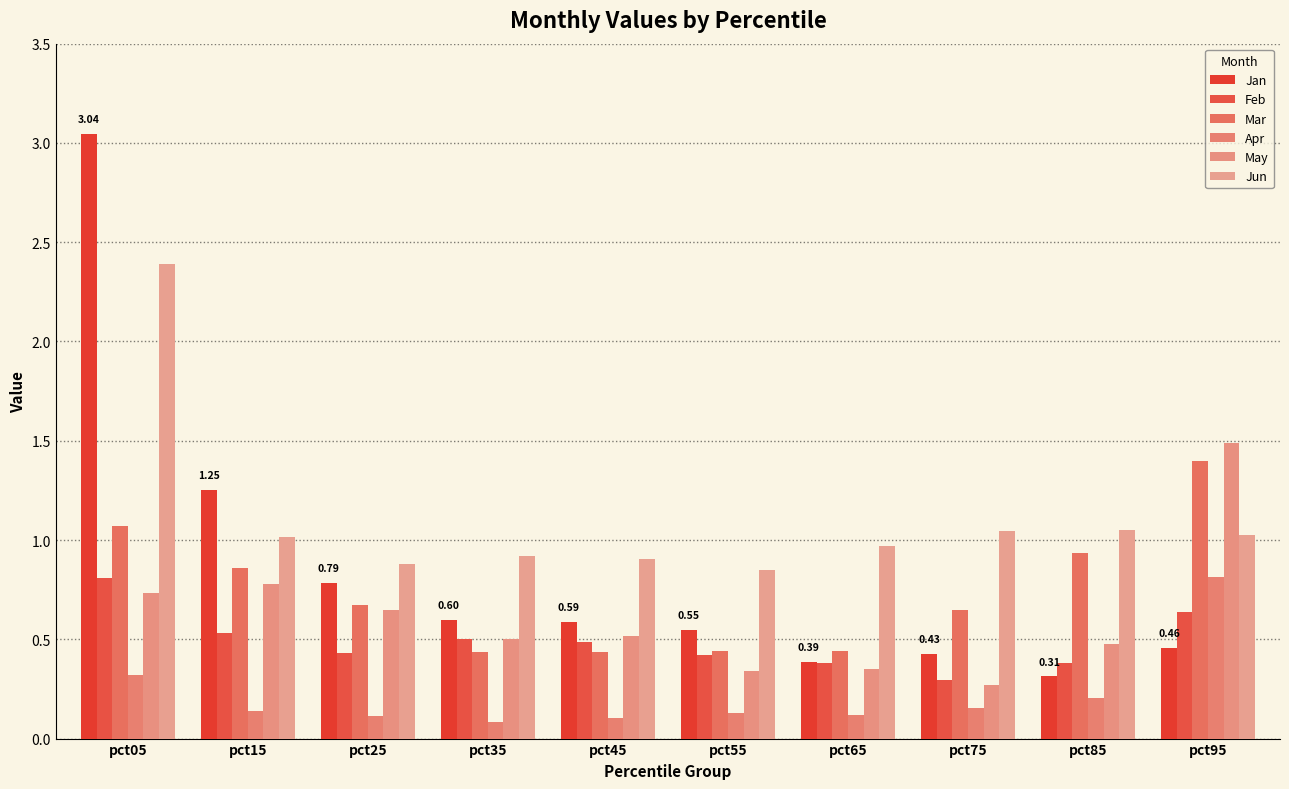

Which category has the highest value across all series?

pct05